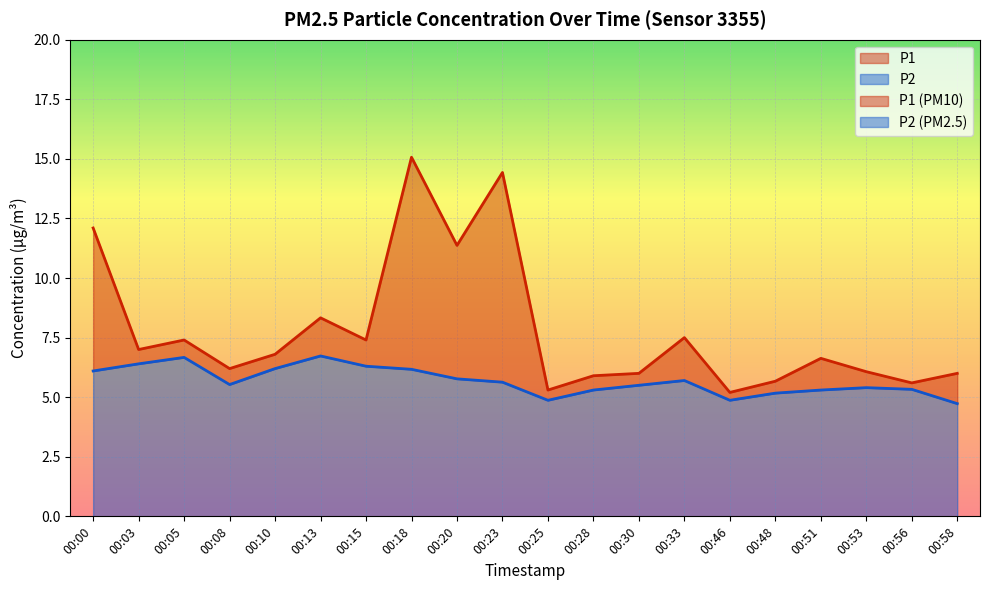

What is the sum of all P2 values?

113.7